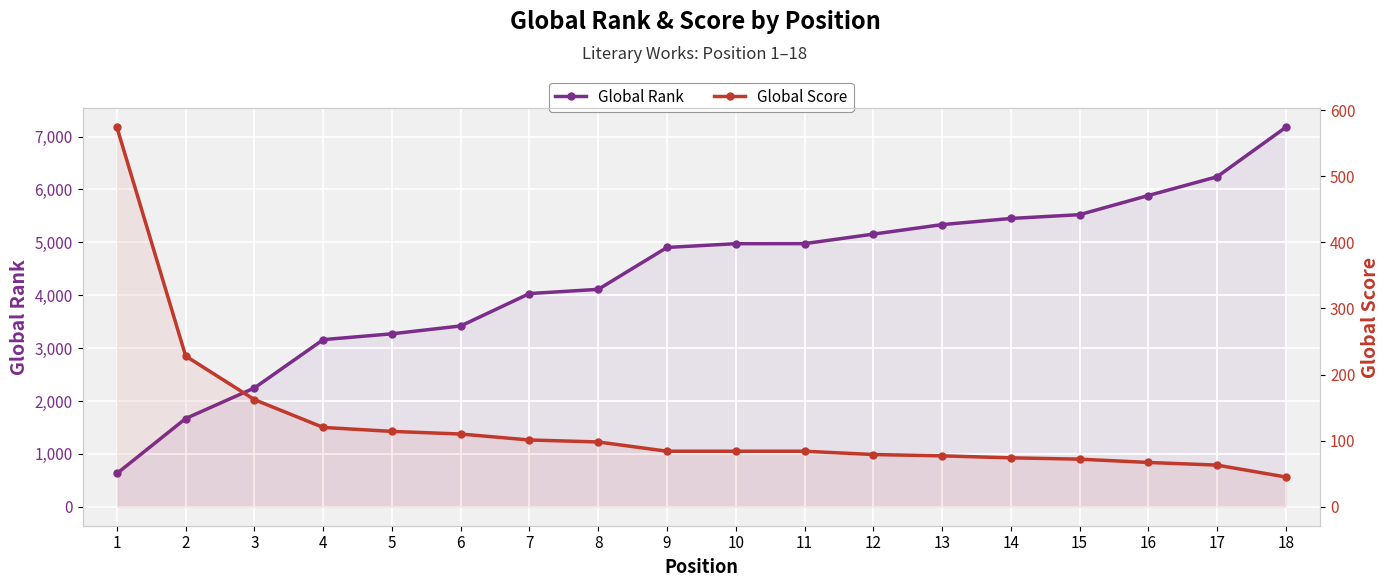

What is the sum of the Global Rank values at 18 and 8?

11286